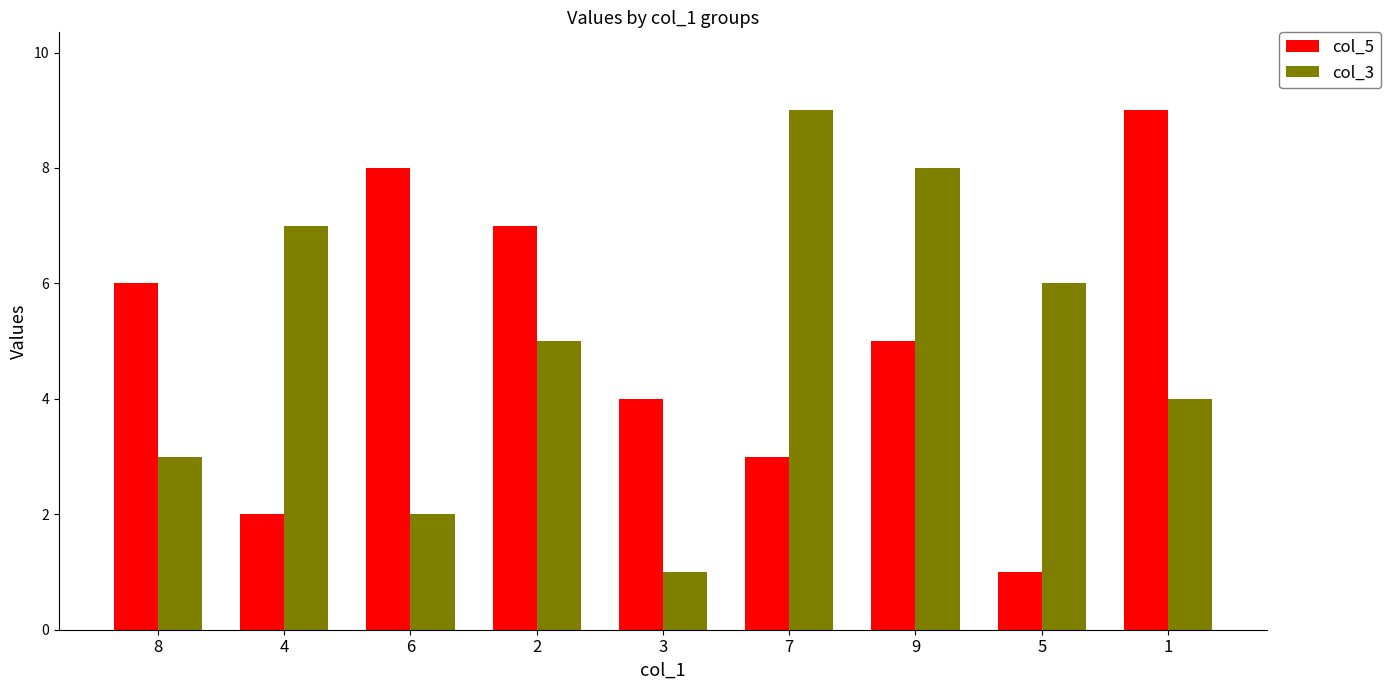

What is the maximum value for col_5?

9